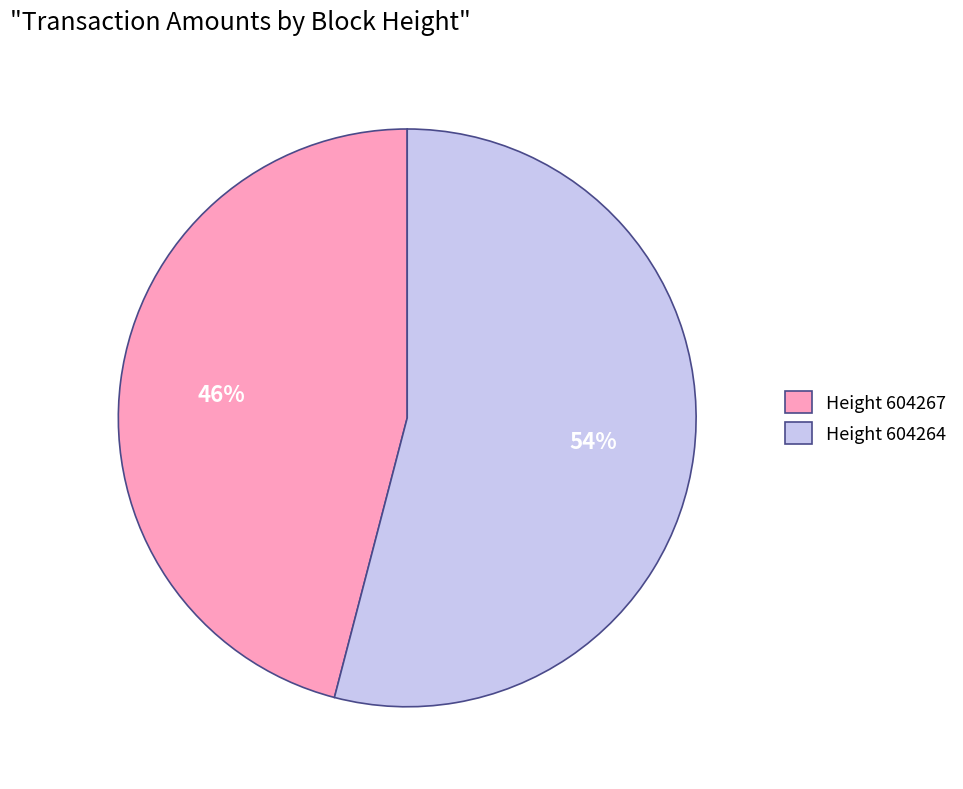

To the nearest percent, what is the difference between the largest and smallest slice percentages?

8%